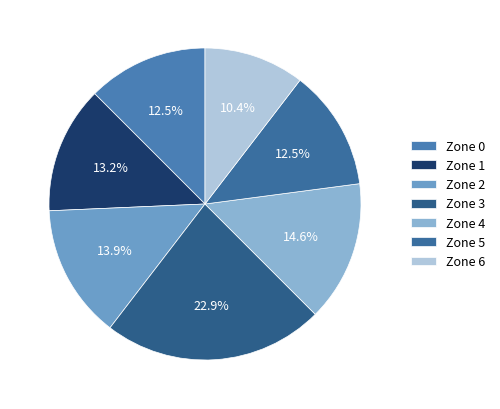

Is the sum of Zone 0 and Zone 2 greater than half?

No